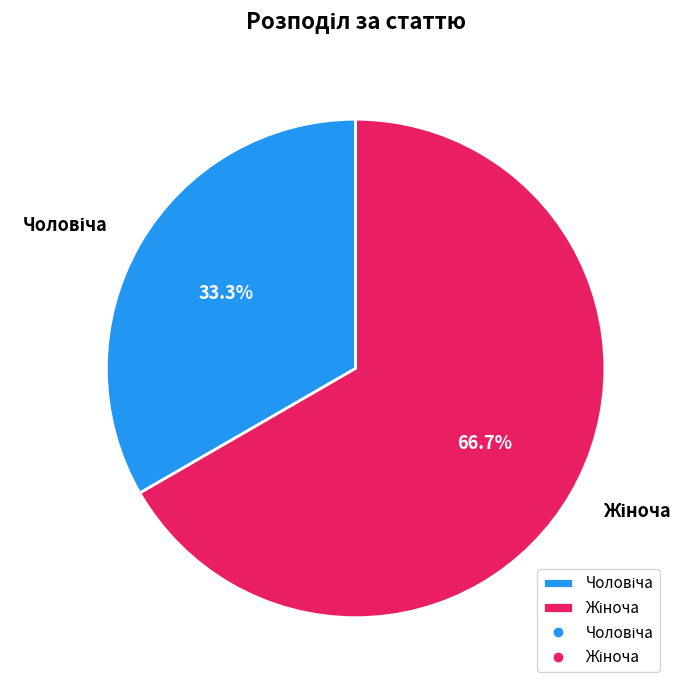

Is there a majority slice in this chart?

Yes